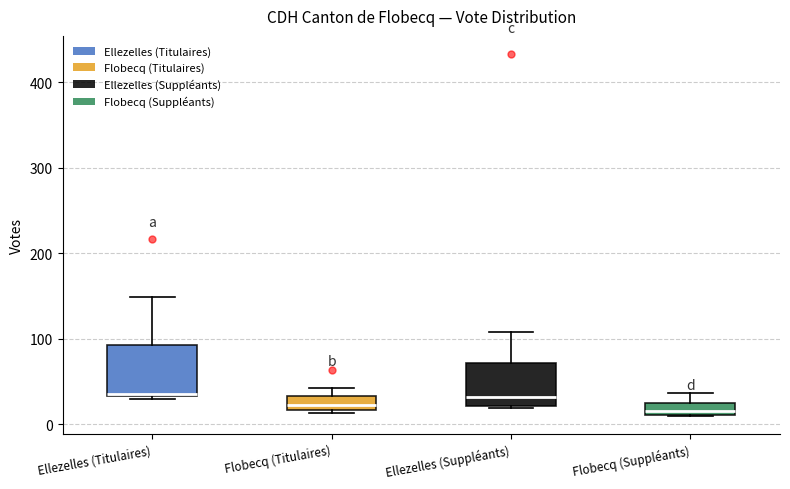

Where is the upper edge of the box for Ellezelles (Titulaires) on the y-axis? The values are not printed on the chart, so give them approximately, as read against the axis.

90